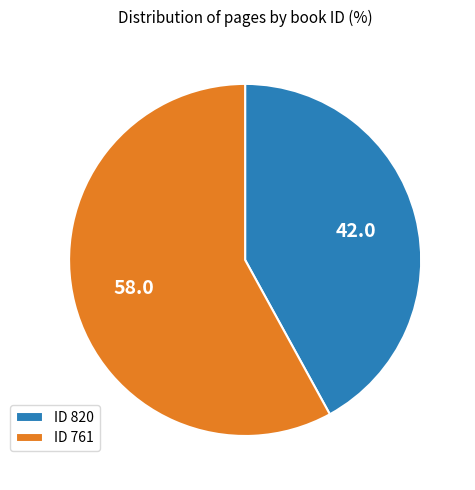

Combined, do ID 820 and ID 761 account for over 50%?

Yes